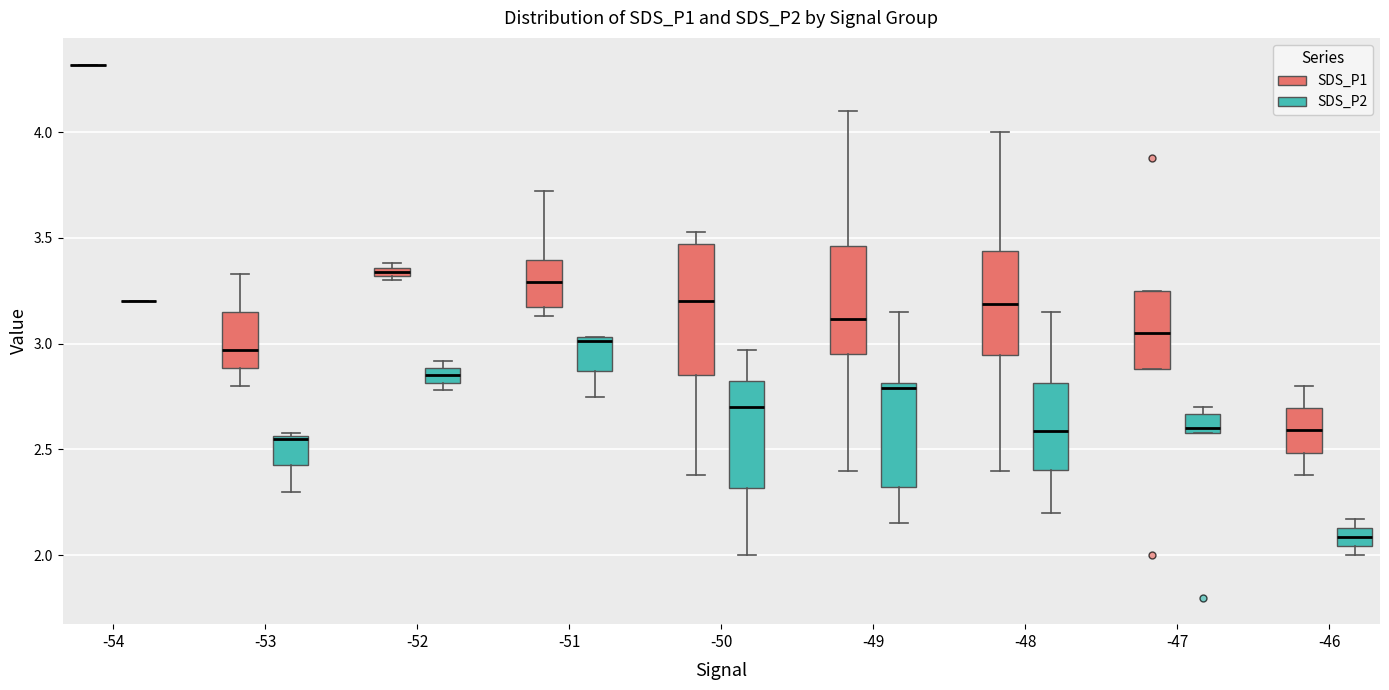

Where is the upper edge of the box for -52 (SDS_P1) on the y-axis? The values are not printed on the chart, so give them approximately, as read against the axis.

3.35